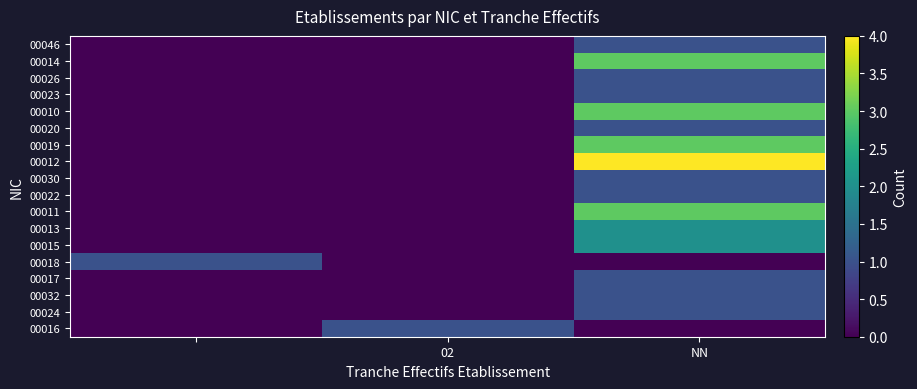

At which category does the chart reach its peak across all series?

NN